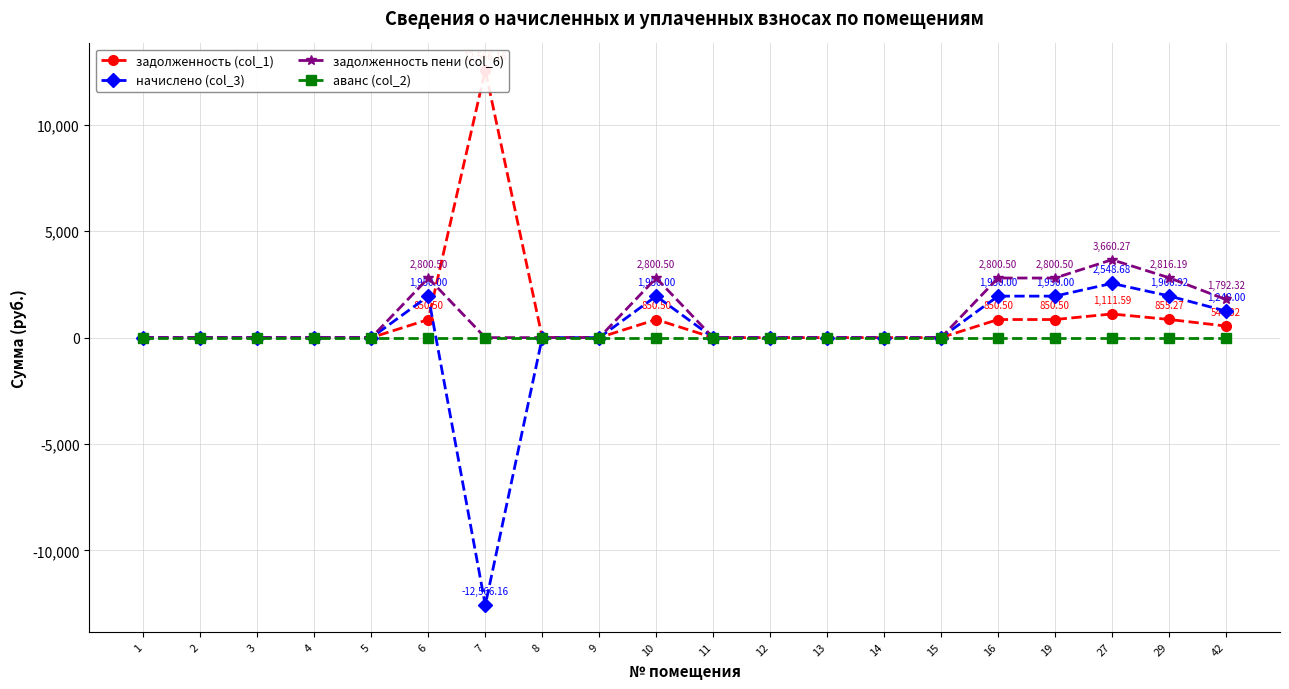

In задолженность пени (col_6), how many points are higher than both neighbors (excluding endpoints)?

3